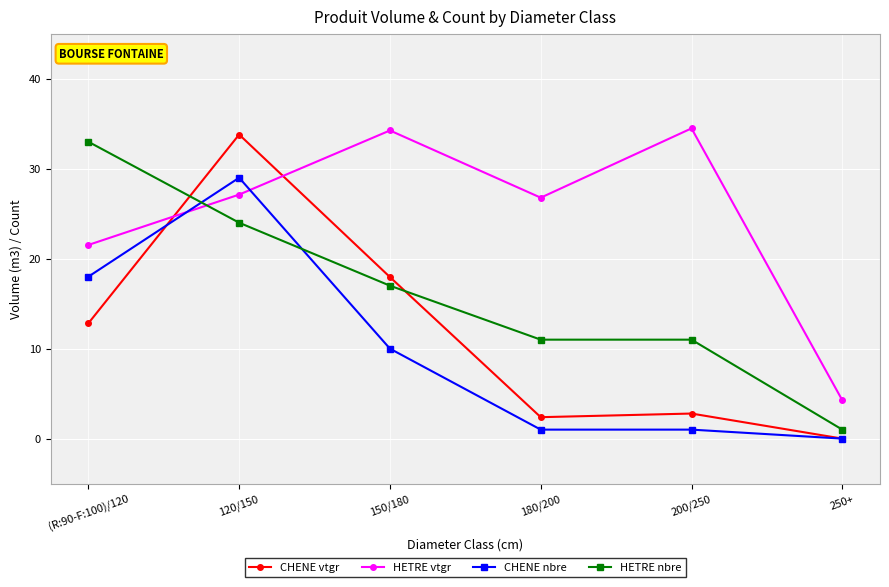

At how many categories does at least one series exceed 17?

5